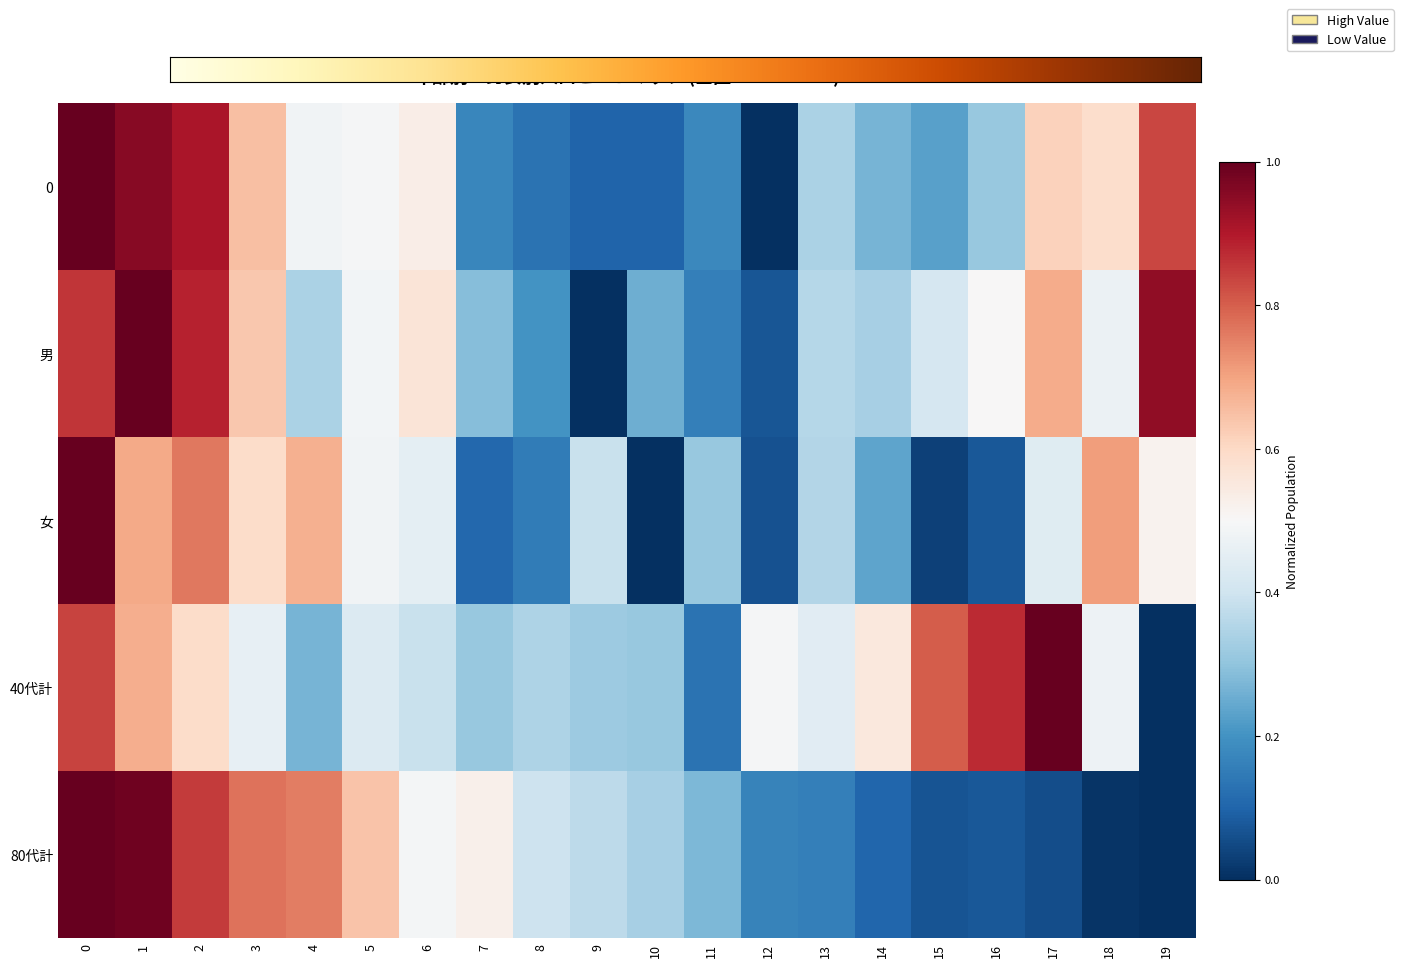

List the series in order of their peak value, highest first.

0, 男, 女, 40代計, 80代計